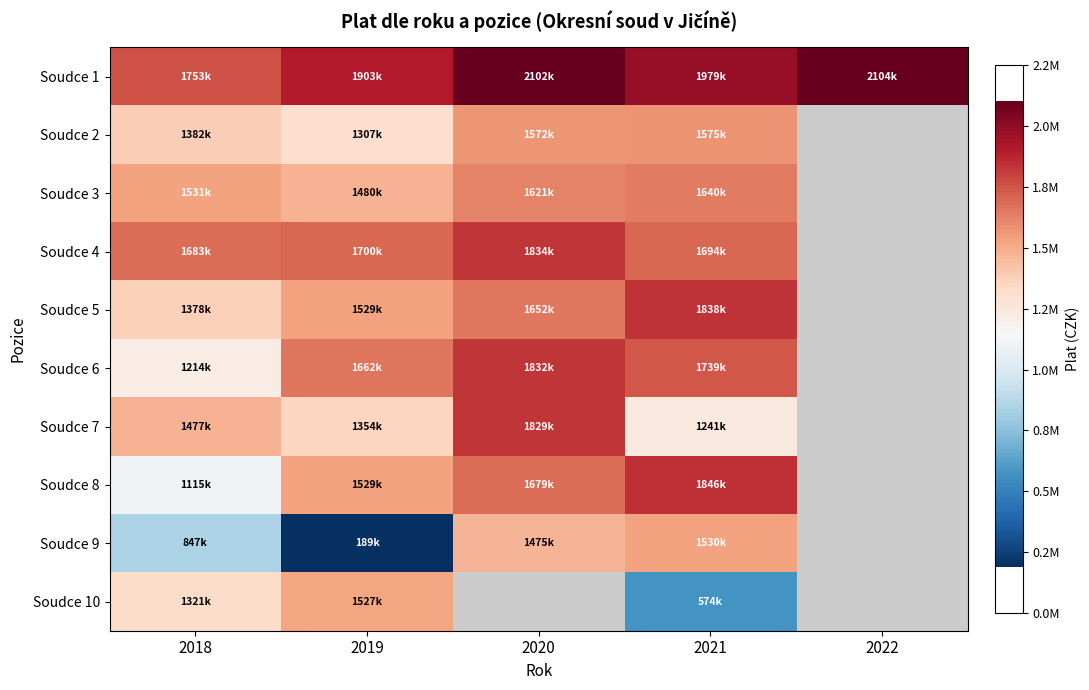

Is the value of Soudce 7 at 2018 greater than the value of Soudce 2 at 2018?

Yes